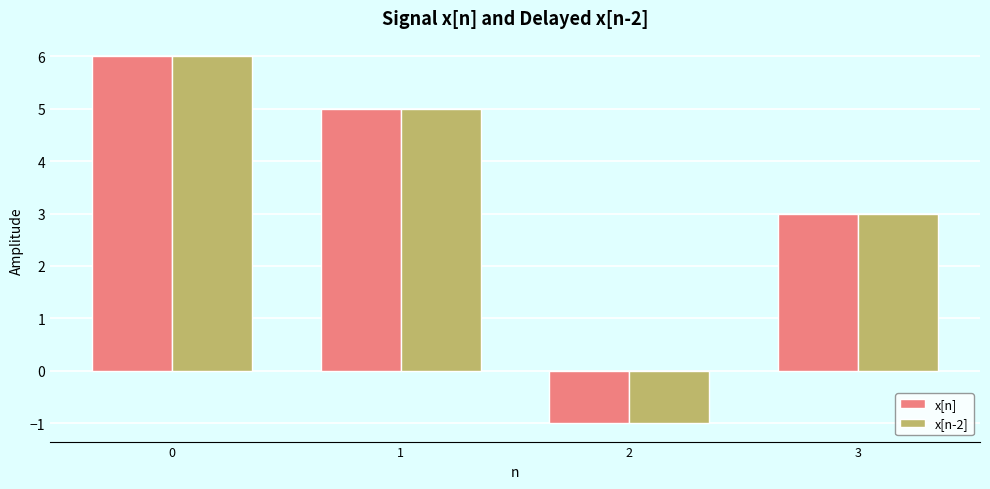

Reading right to left, transcribe all the data shown in this chart.

x[n]: 3=3	2=-1	1=5	0=6
x[n-2]: 3=3	2=-1	1=5	0=6